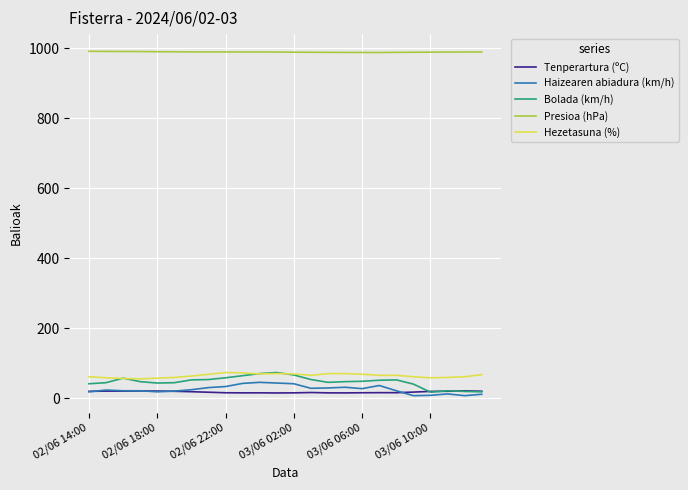

What is the highest value of the Hezetasuna (%) series?

74.0